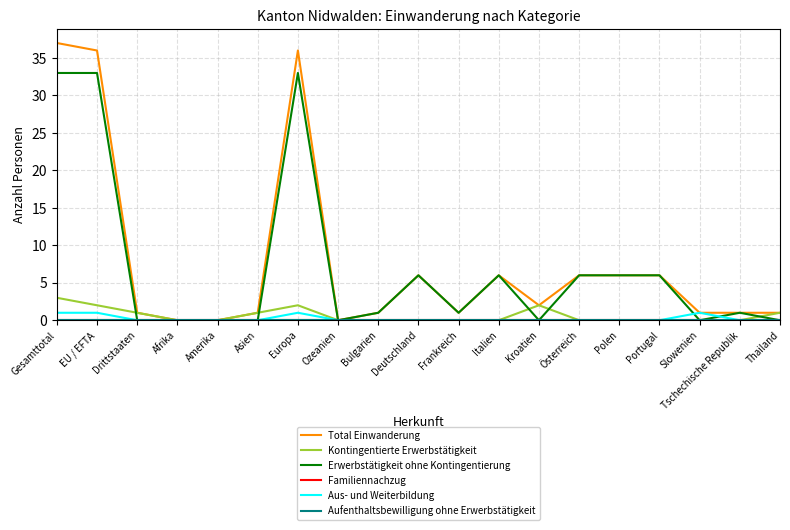

True or false: Familiennachzug and Erwerbstätigkeit ohne Kontingentierung cross at least once.

False